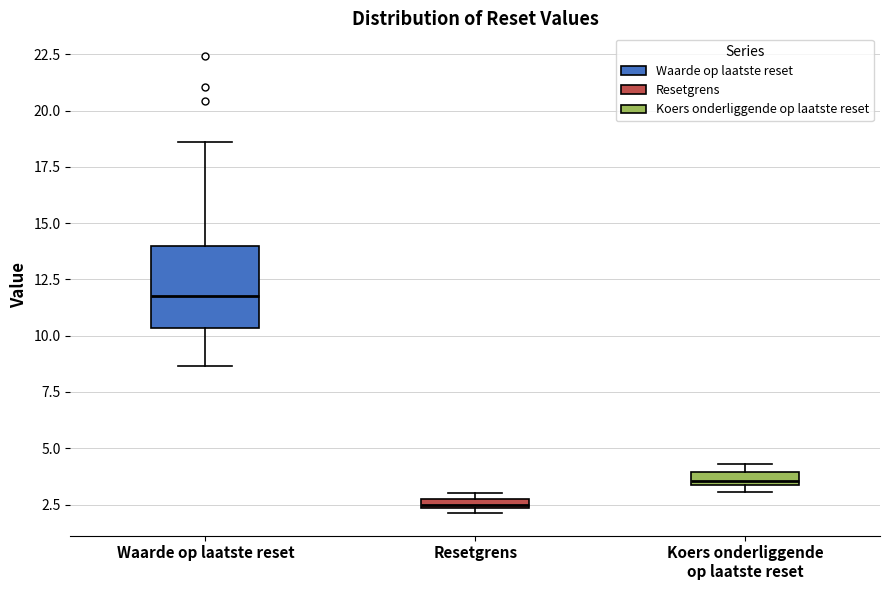

Where is the lower edge of the box for Waarde op laatste reset on the y-axis? The values are not printed on the chart, so give them approximately, as read against the axis.

10.5